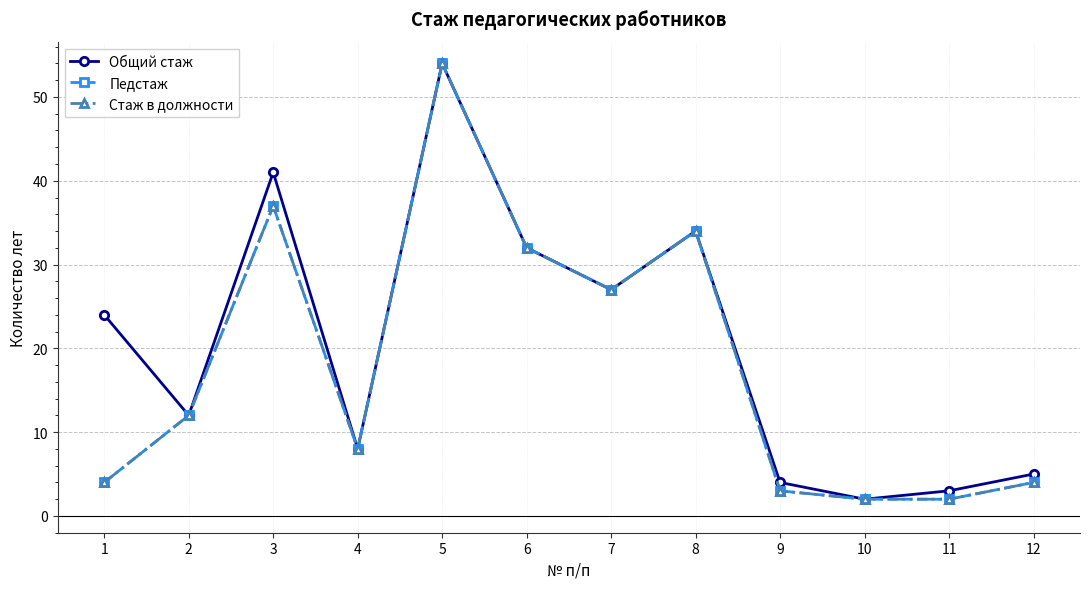

In Стаж в должности, how many points are lower than both neighbors (excluding endpoints)?

2